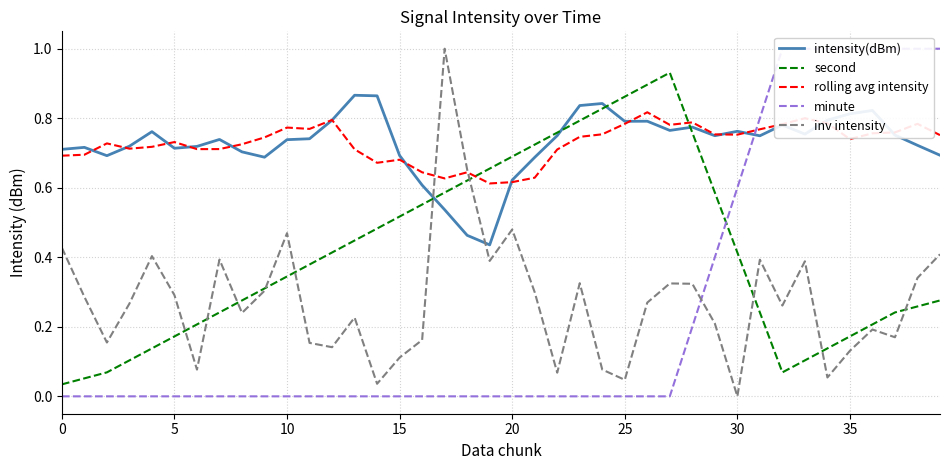

At which category is the sum across all series the highest?

39